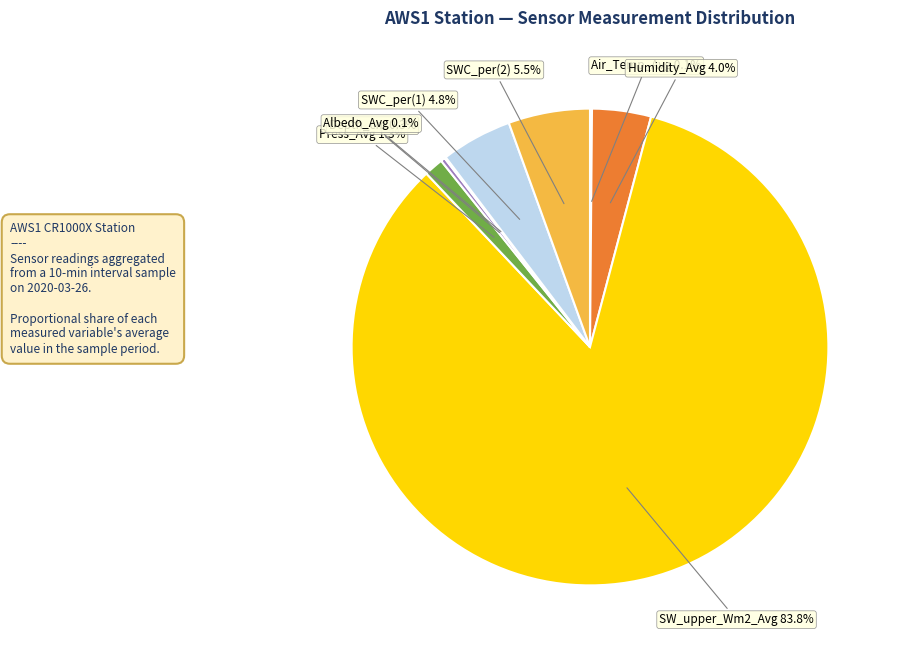

To the nearest percent, what is the difference between the Press_Avg and Humidity_Avg slice percentages?

3%